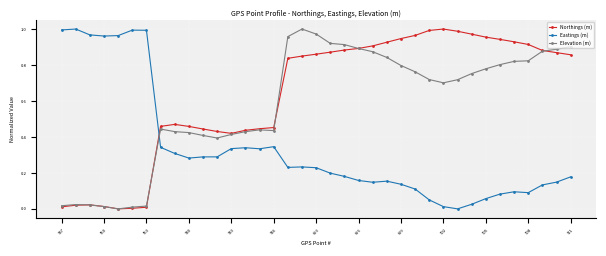

Which series ends up on top after the final intersection of Northings (m) and Eastings (m)?

Northings (m)